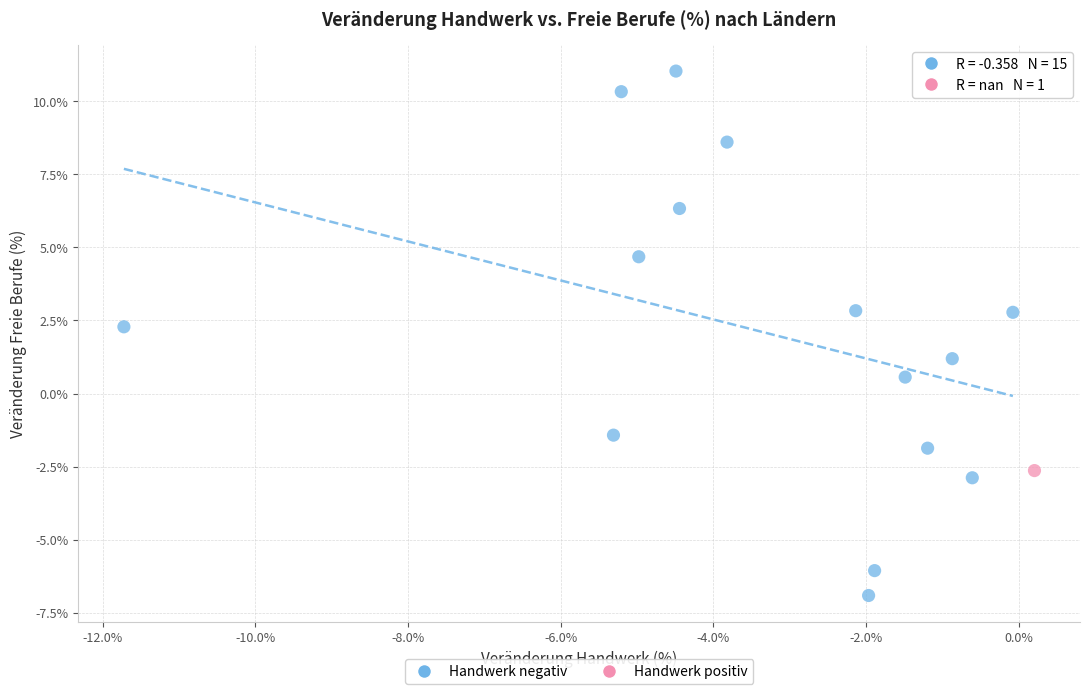

What are all the series names shown in the legend?

Handwerk negativ, Handwerk positiv